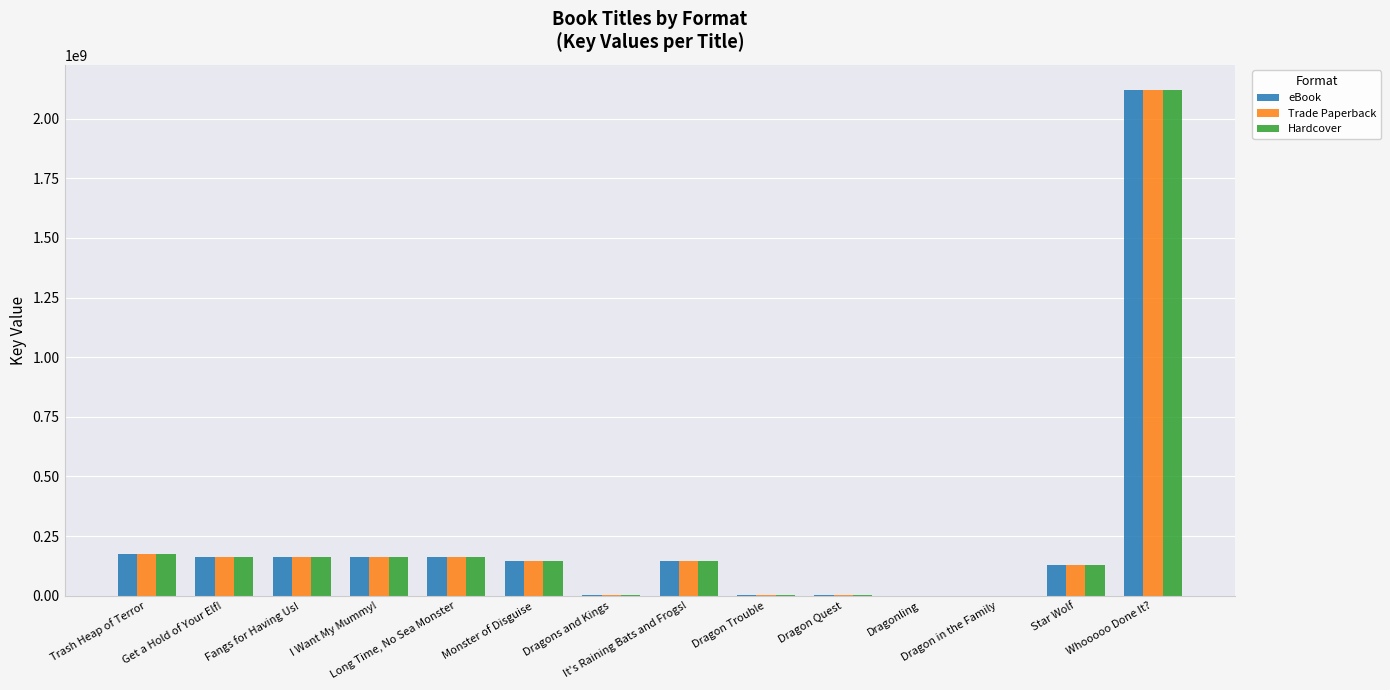

What is the highest value of the Trade Paperback series?

2119846293